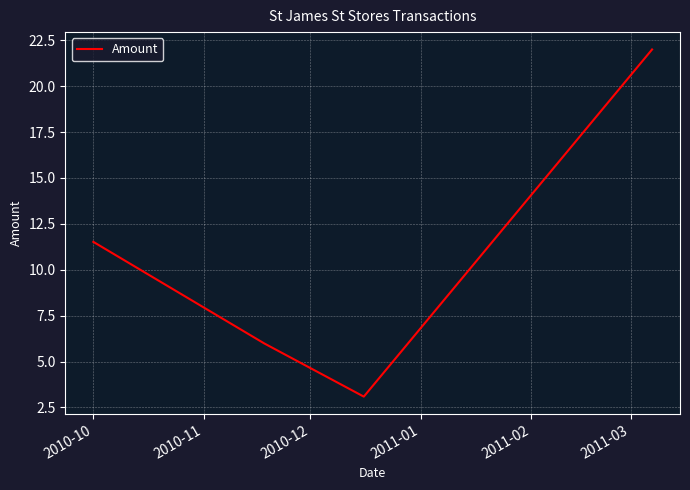

True or false: there are more than 2 points higher than both neighbors.

False